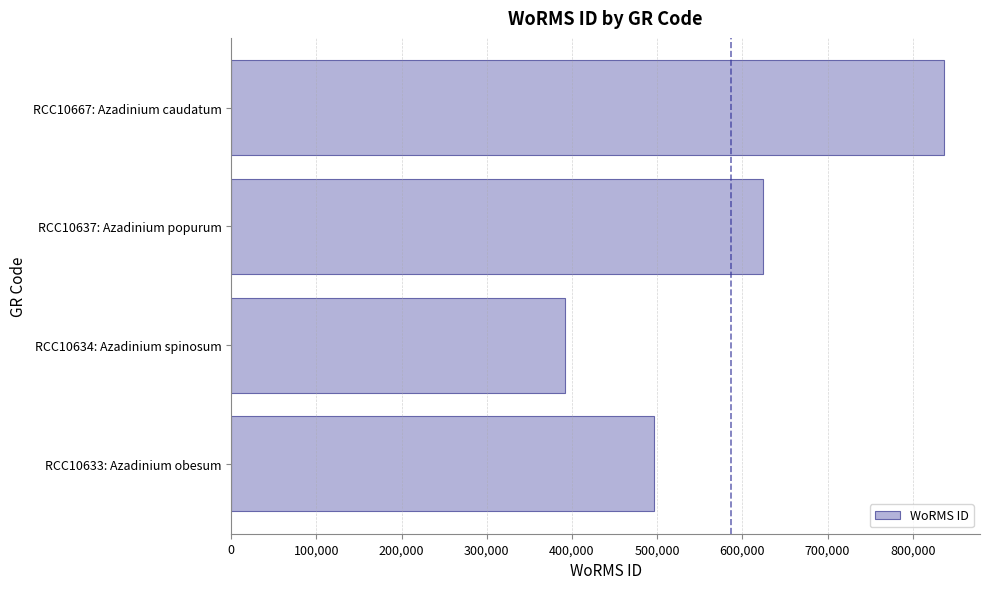

How many series are shown in this chart?

1